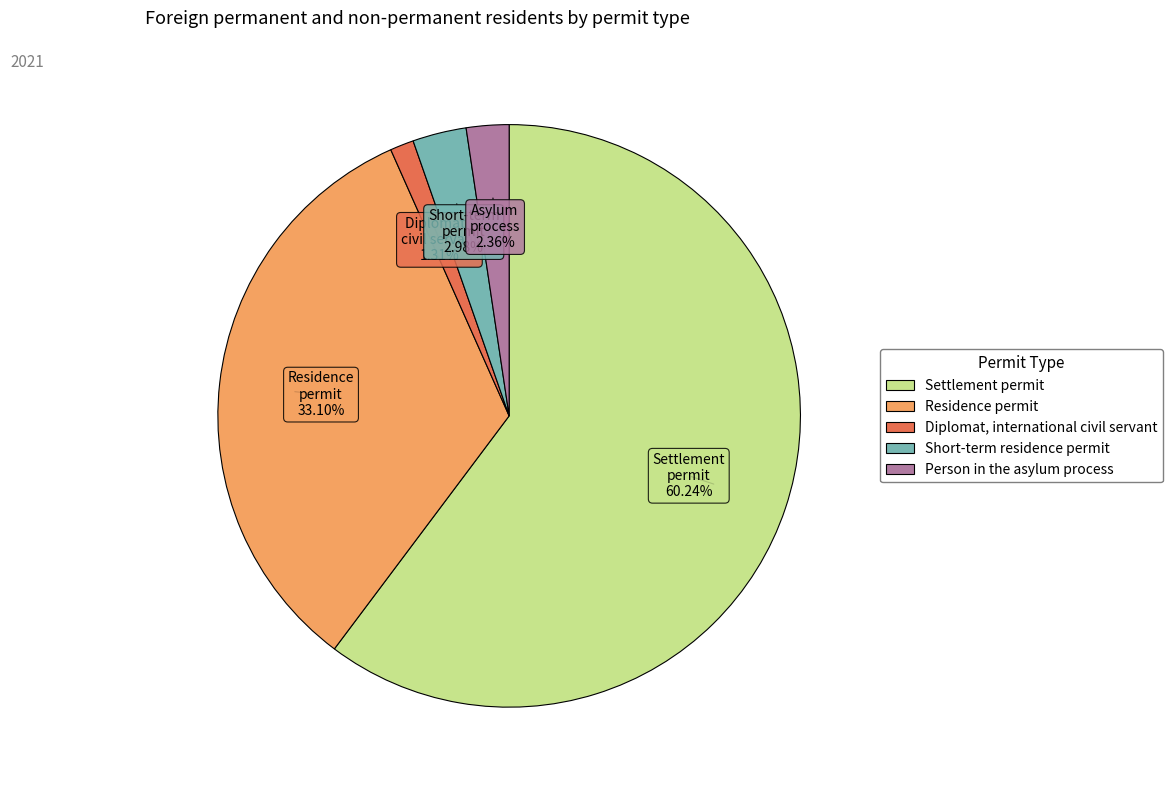

To the nearest percent, what portion does Person in the asylum process represent?

2%